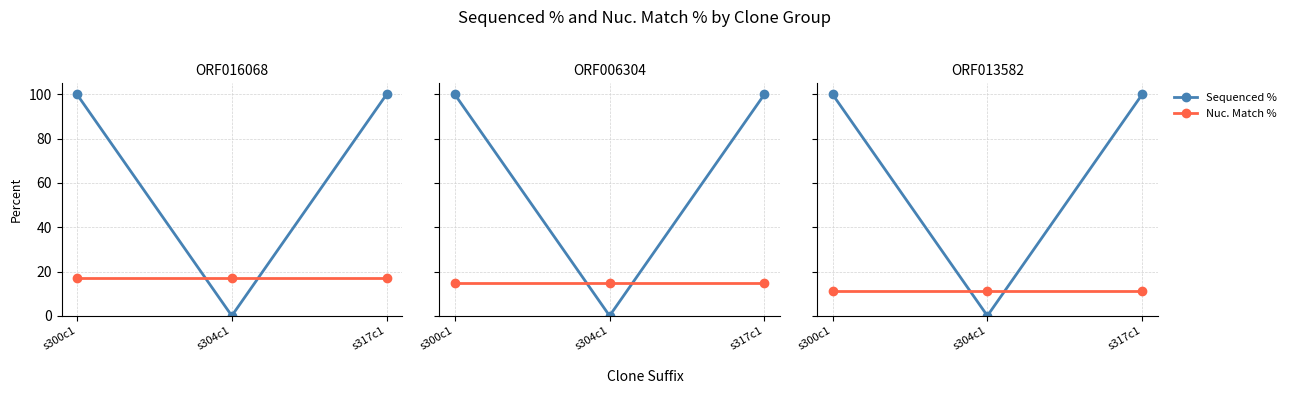

What are all the series names shown in the legend?

Sequenced %, Nuc. Match %